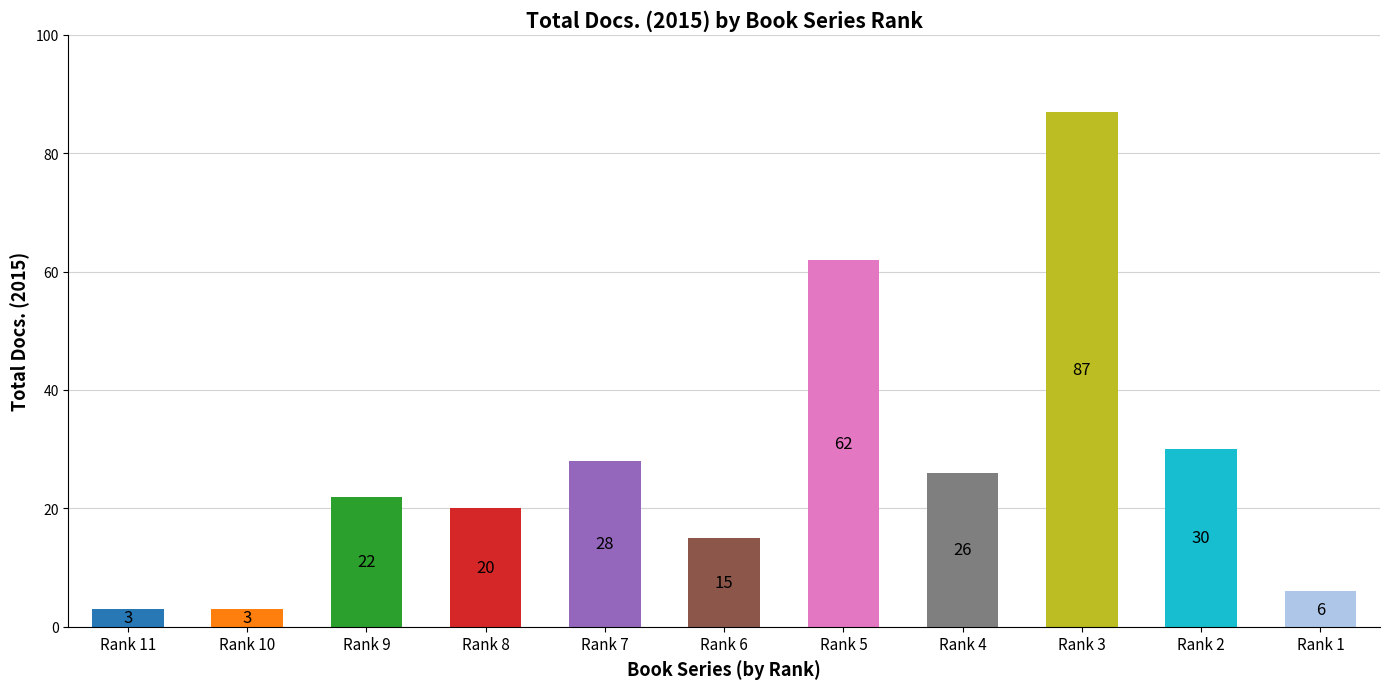

Is it true that the value at Materials Science Forum is 117?

False